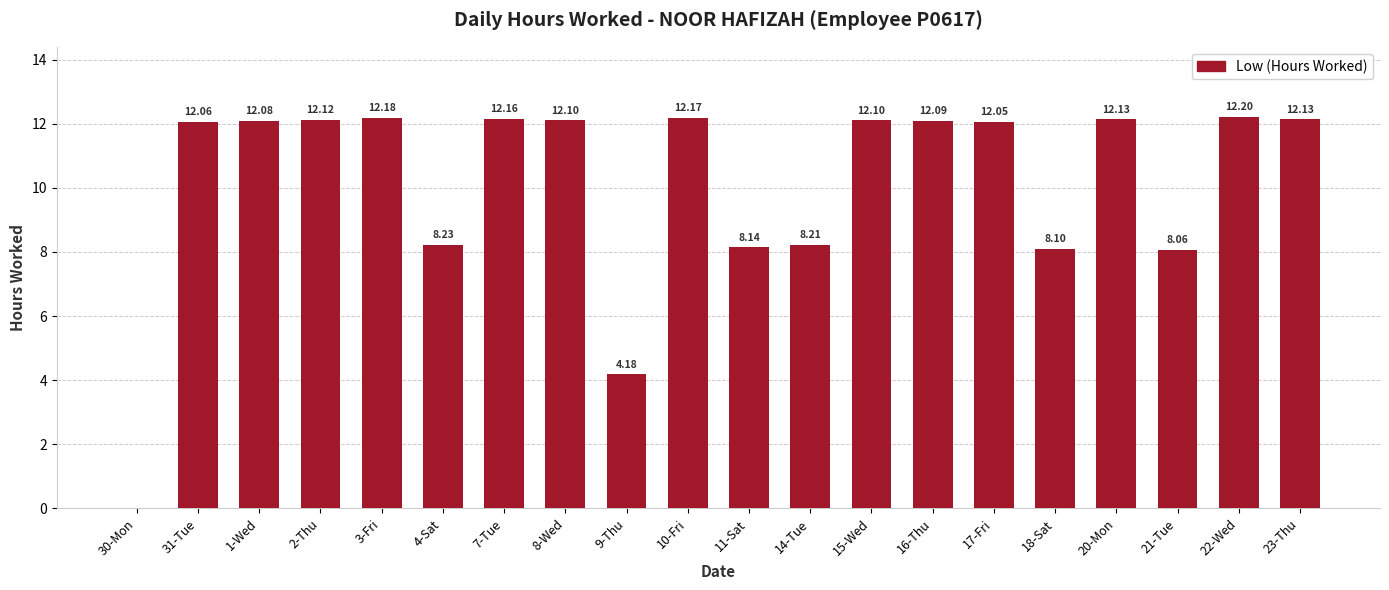

What is the sum of the values at 18-Sat and 16-Thu?

20.2